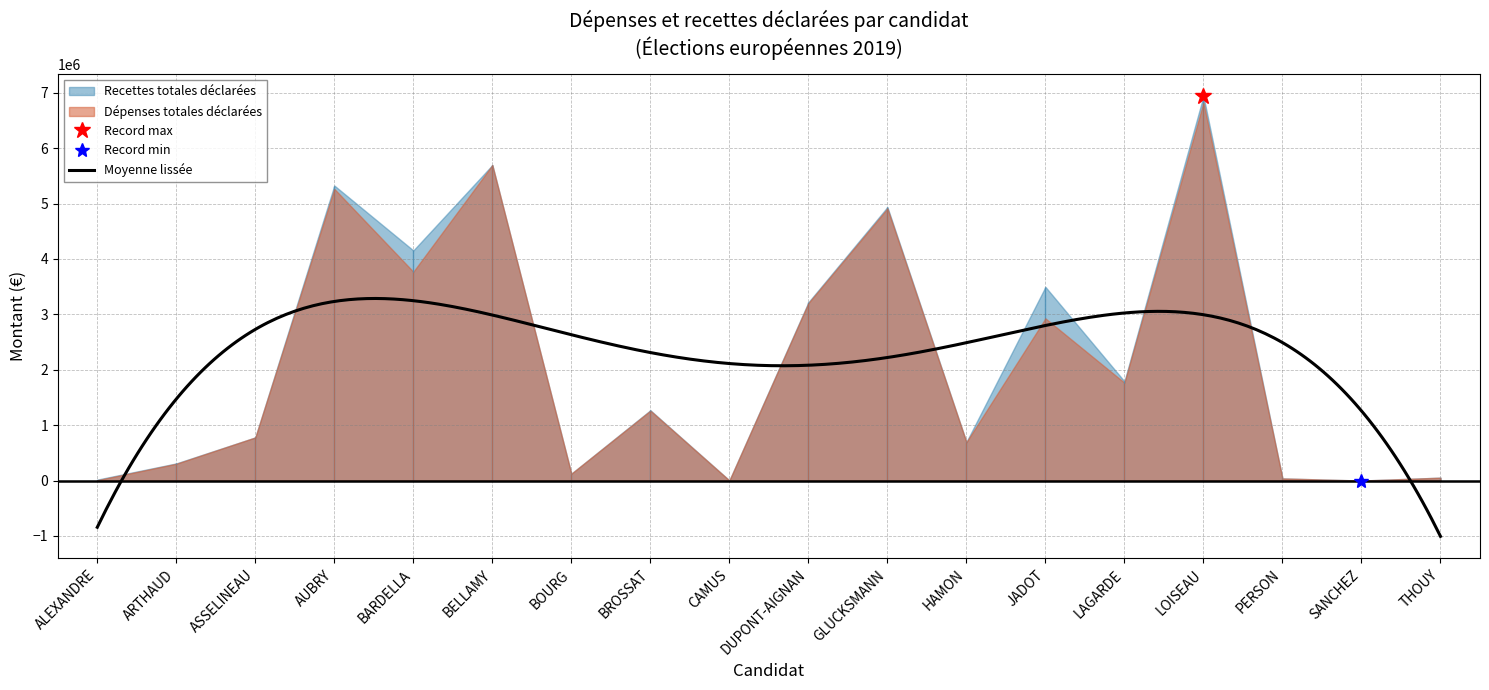

How many categories are shown in the chart?

18